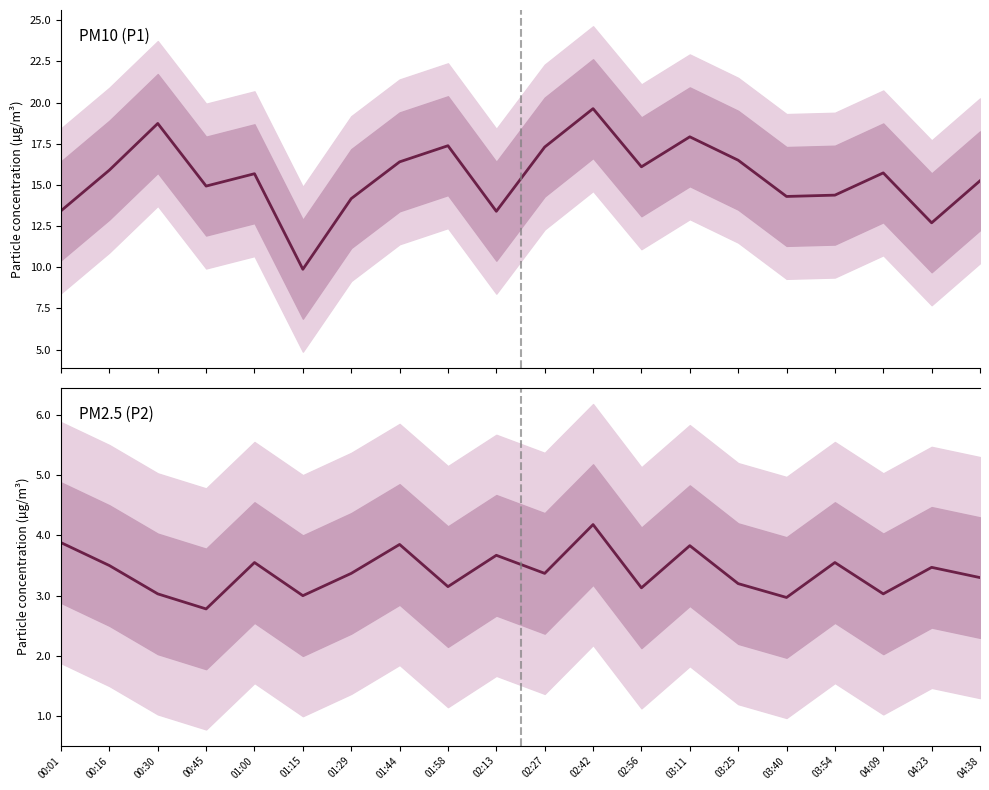

What is the sum of all P2 values?

67.8